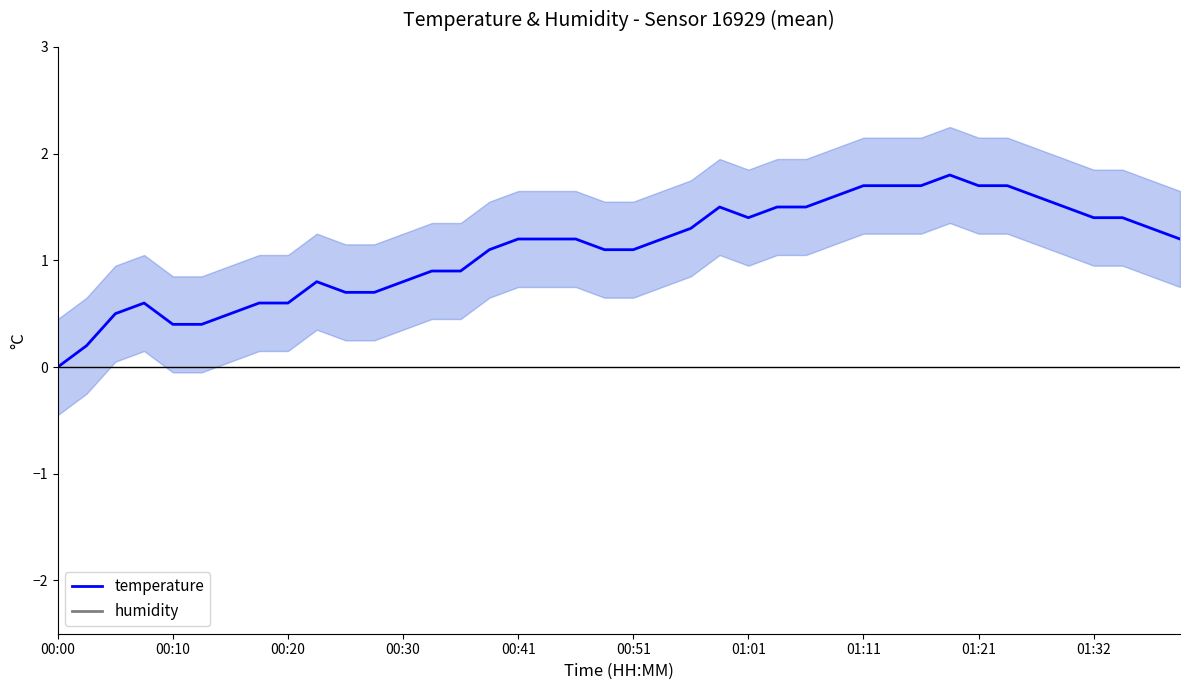

What is the maximum value for temperature?

1.8